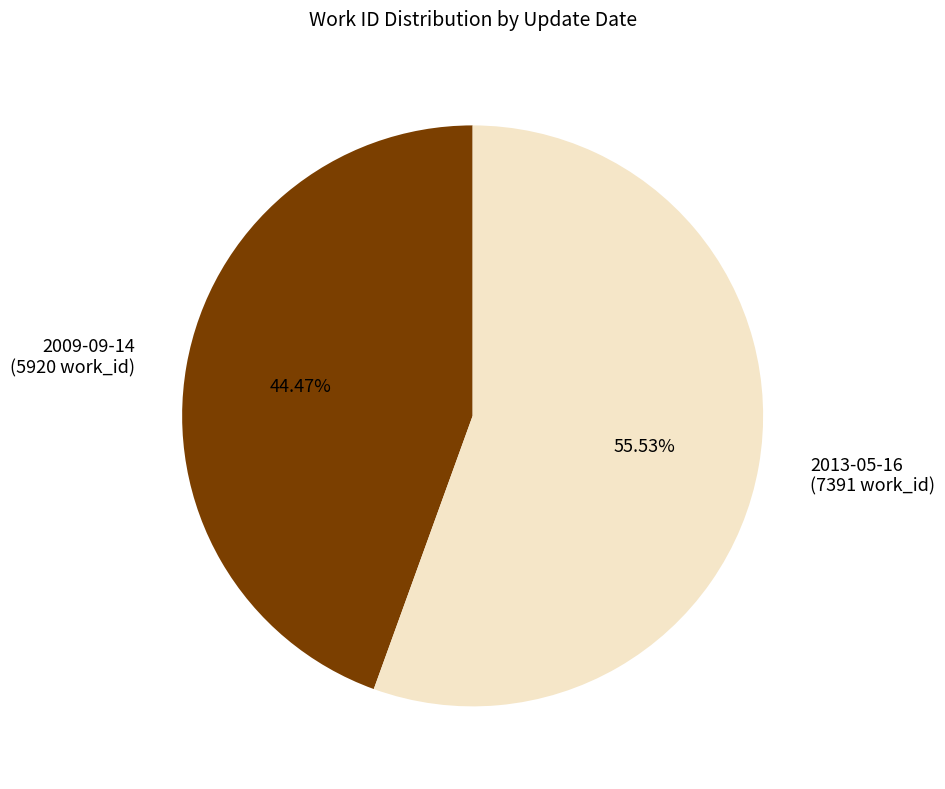

Which category has the smallest portion of the pie?

2009-09-14